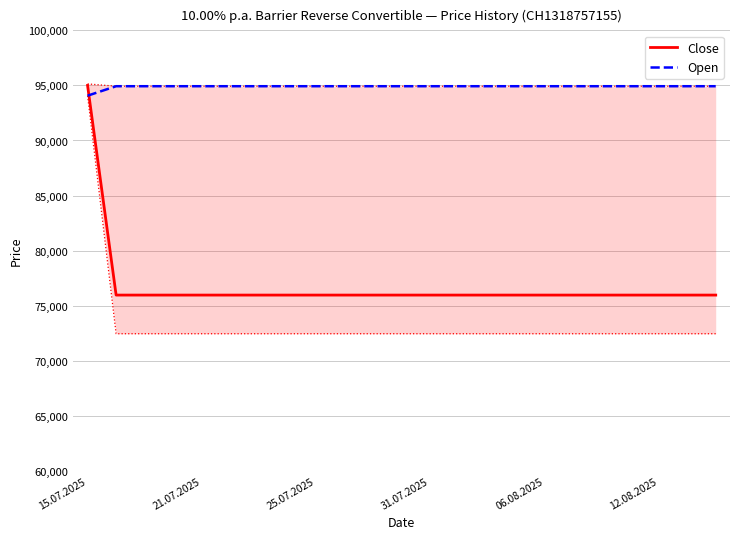

What is the spread (max minus min) of values at 19?

18970